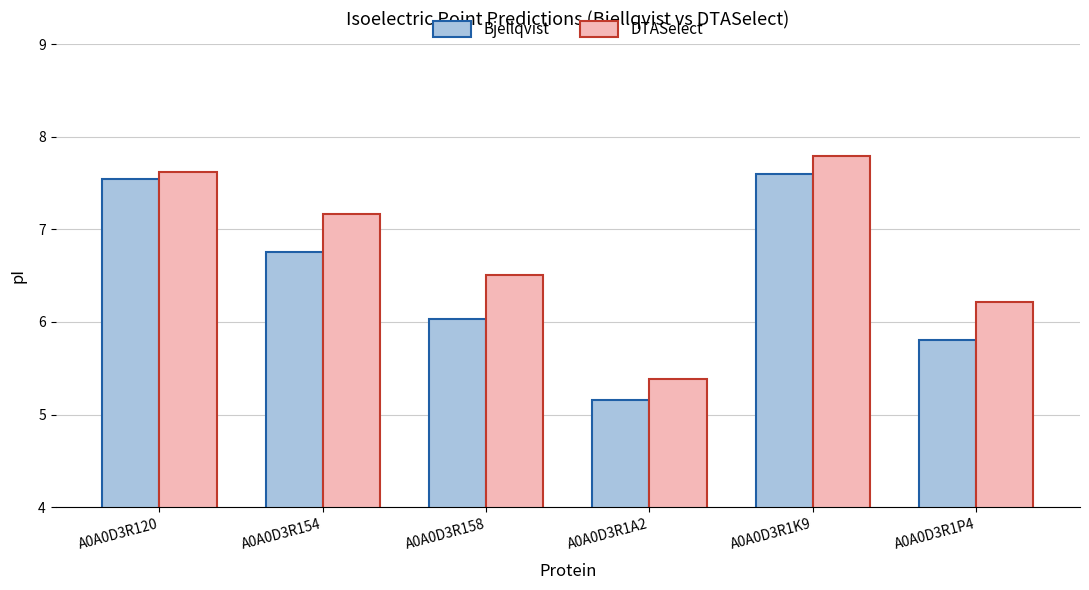

What is the sum of the Bjellqvist values at A0A0D3R1K9 and A0A0D3R1P4?

13.4